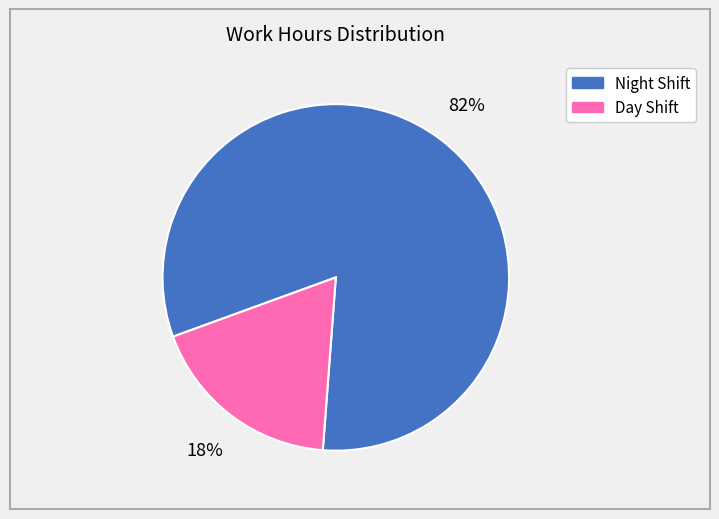

Which has a higher value, Day Shift or Night Shift?

Night Shift